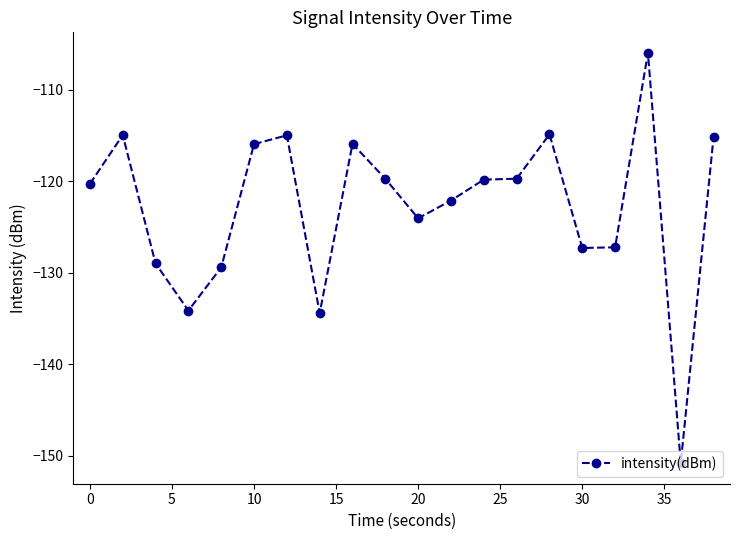

What is the minimum value shown in the chart?

-150.8